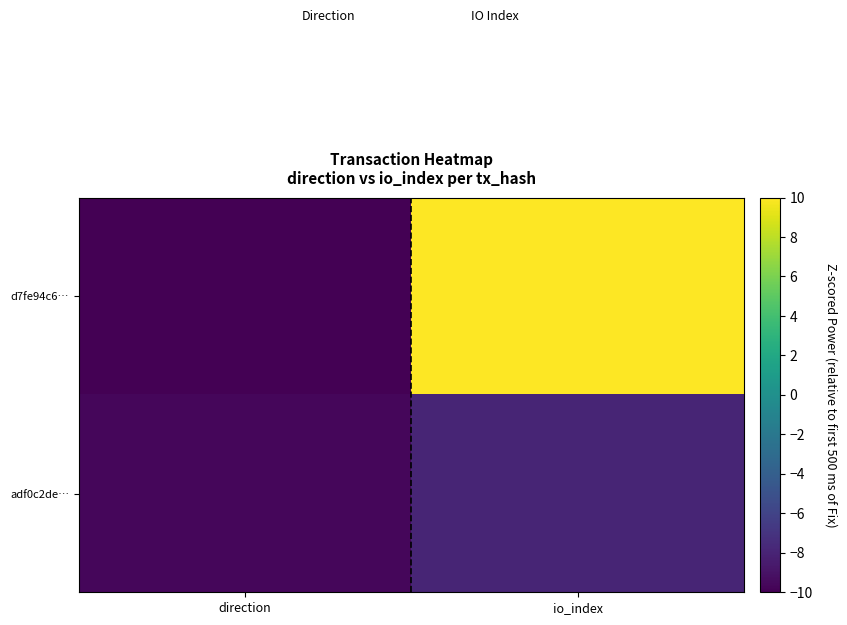

What is the total value across all series at io_index?

2.1